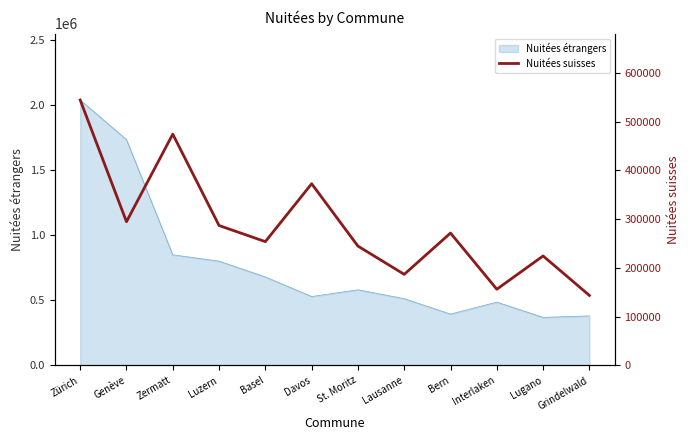

What is the difference between the maximum and second lowest values?

388062